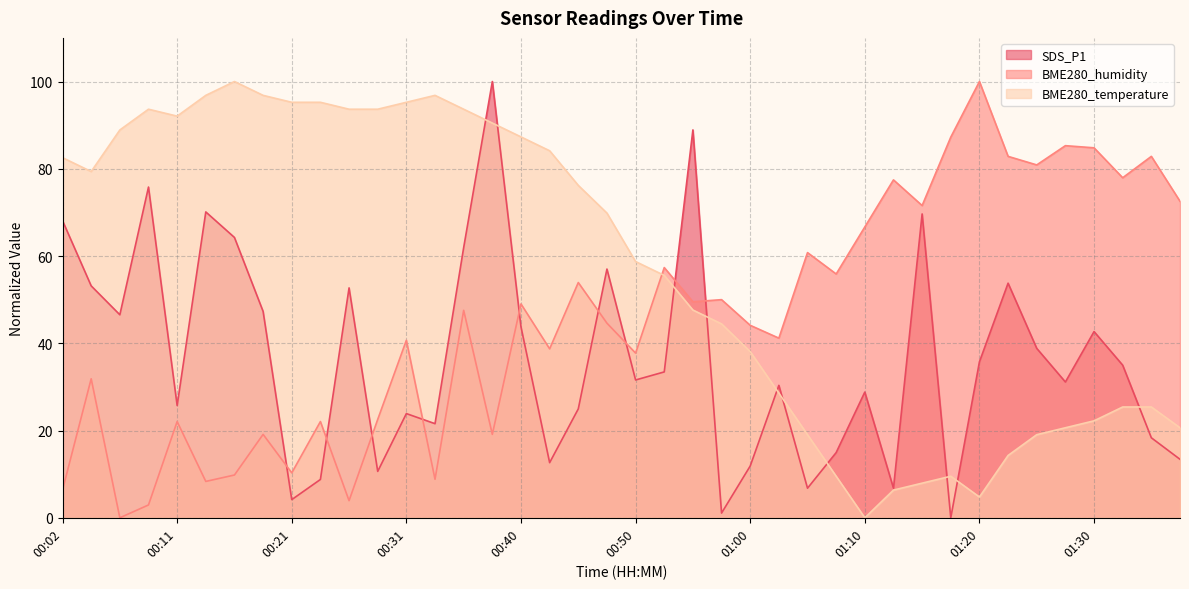

How many values in the BME280_temperature series are below 69?

20